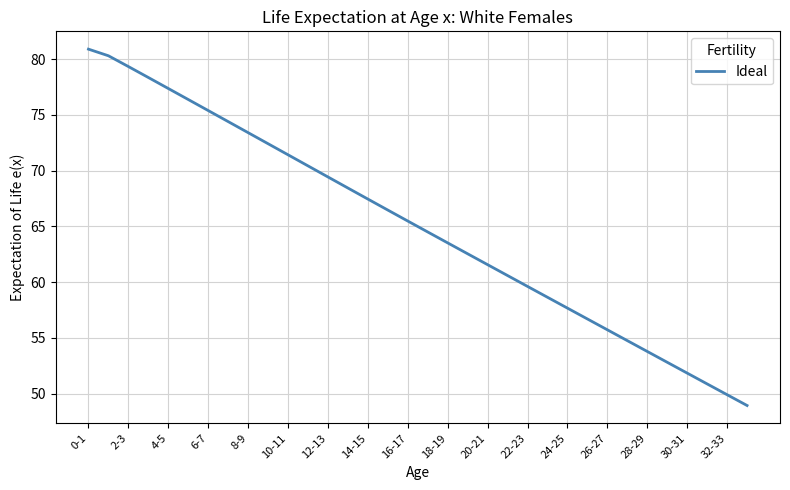

What is the minimum value shown in the chart?

48.9